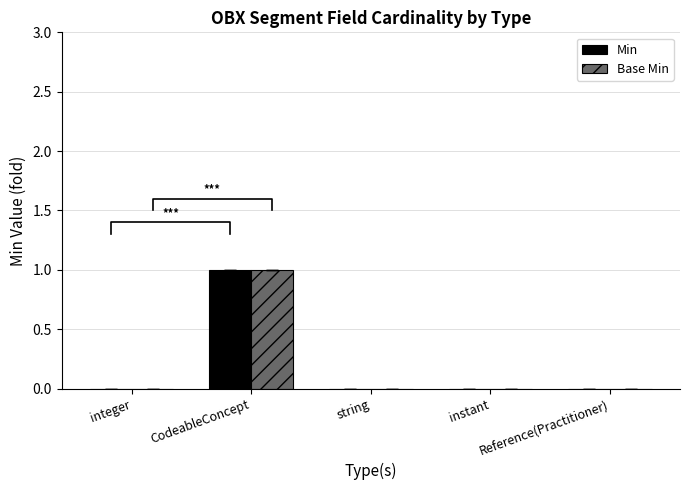

How many groups of bars are there?

5